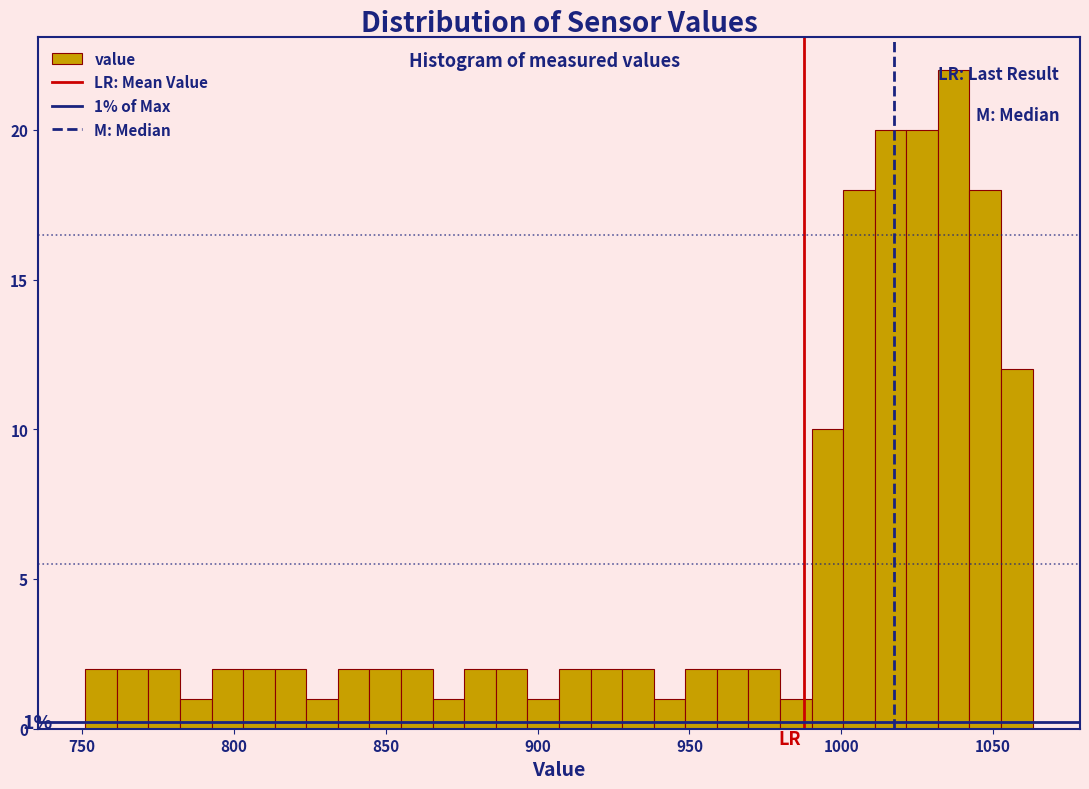

Read against the x-axis, roughly where is the centre of the tallest bar?

1035